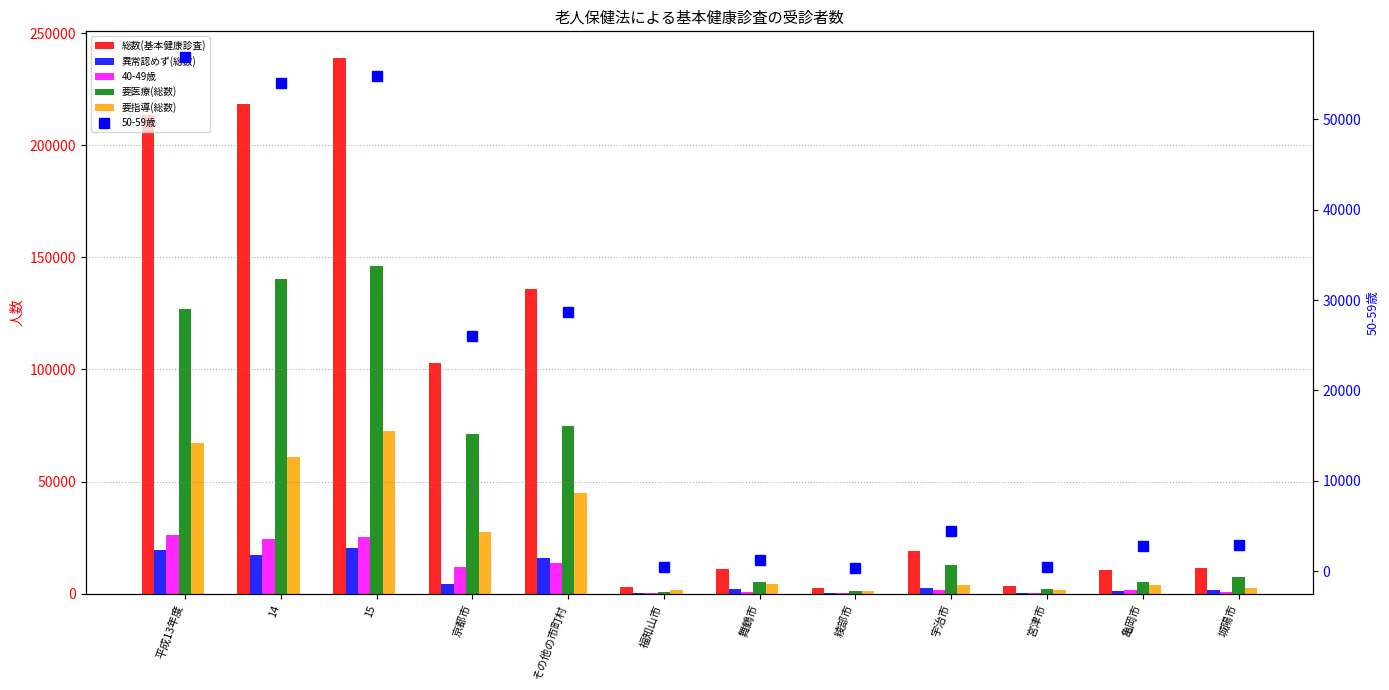

Reading right to left, list all the values displayed in this chart.

総数(基本健康診査): 11658	10339	3591	19184	2382	11184	2760	135881	102997	238878	218604	213542
異常認めず(総数): 1483	1096	259	2404	318	1984	433	15812	4509	20321	17337	19416
40-49歳: 852	1427	200	1704	141	699	312	13484	11748	25232	24495	26167
要医療(総数): 7439	5383	1889	12923	1048	5009	871	74985	71110	146095	140184	127057
要指導(総数): 2736	3860	1443	3857	1016	4191	1456	45096	27378	72474	61134	67069
50-59歳: 2845	2742	449	4493	340	1233	512	28712	26082	54794	53985	56930